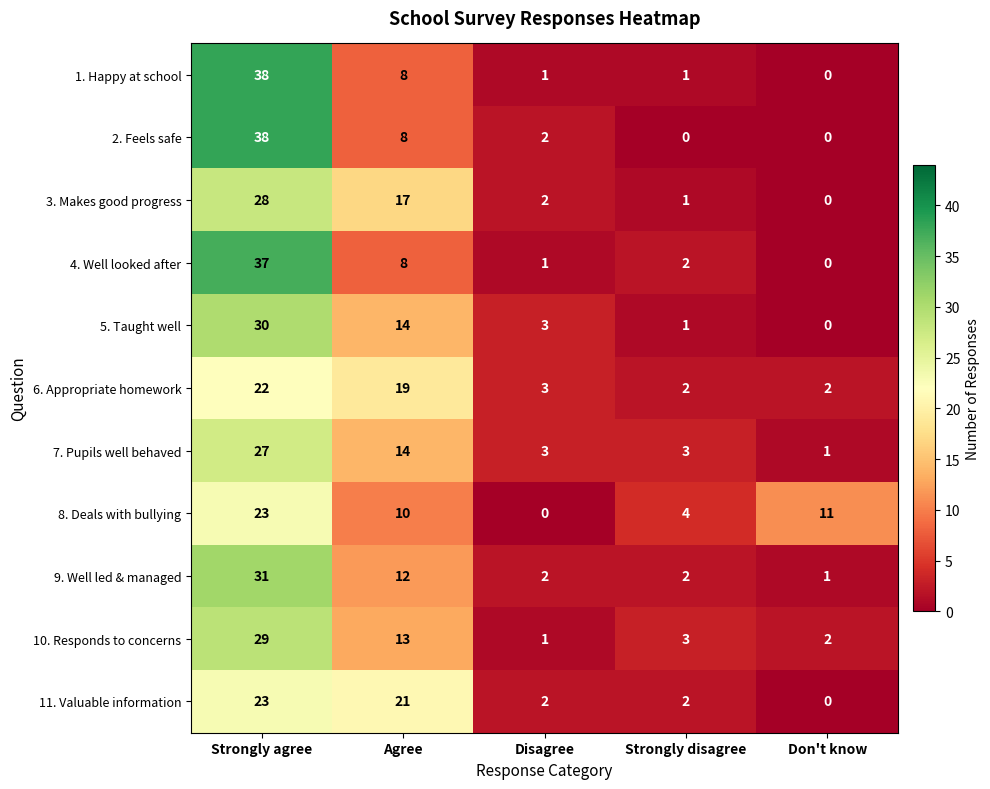

What is the total value across all series at Strongly agree?

326